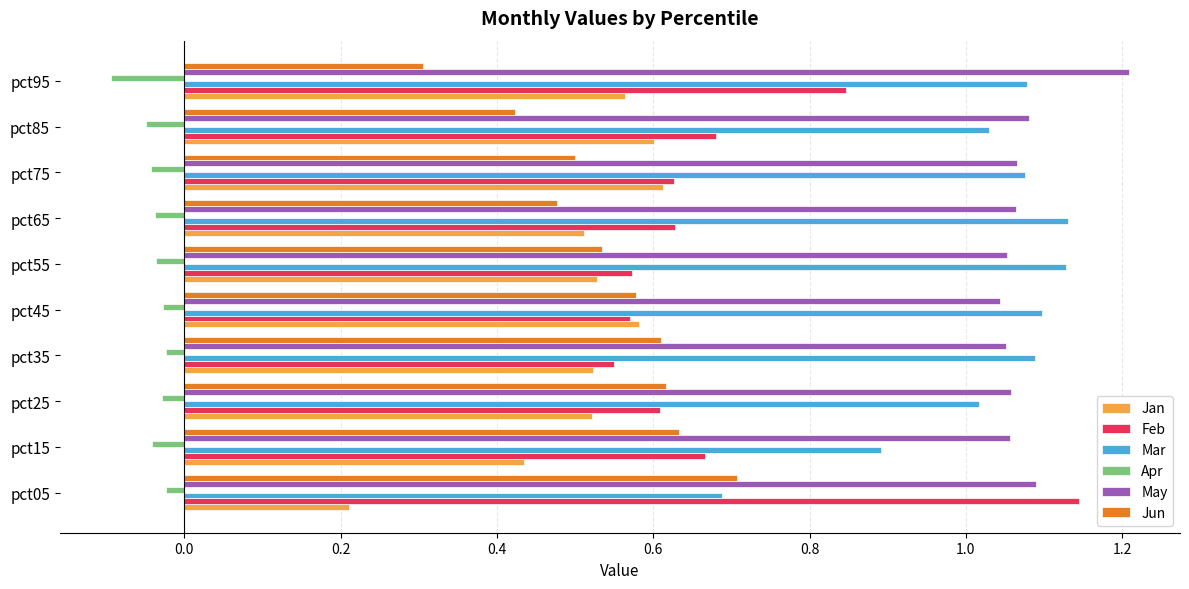

The Mar series shows 1.1 at pct65. True or false?

True